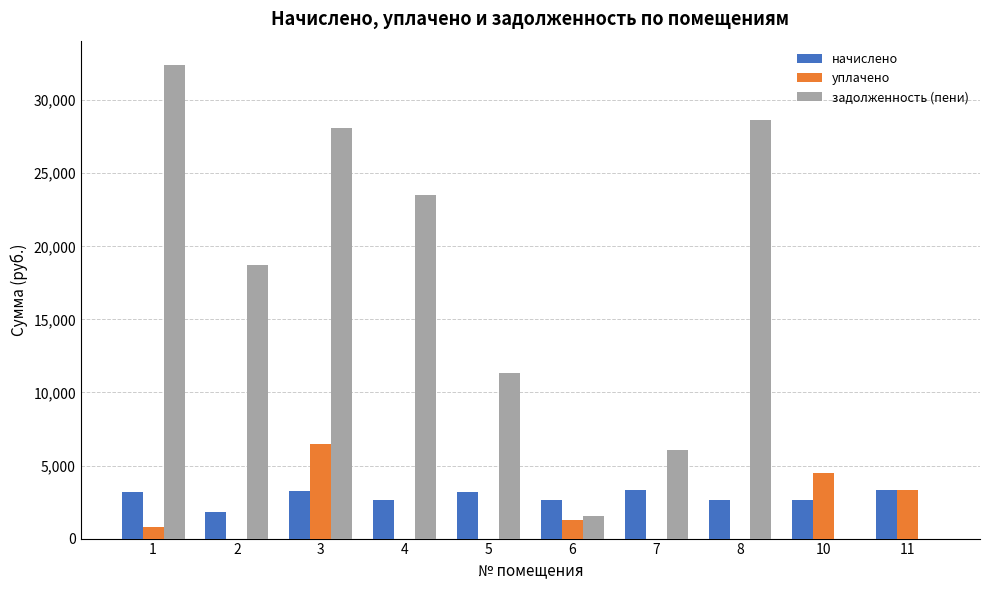

The уплачено series shows 0.0 at 4. True or false?

True